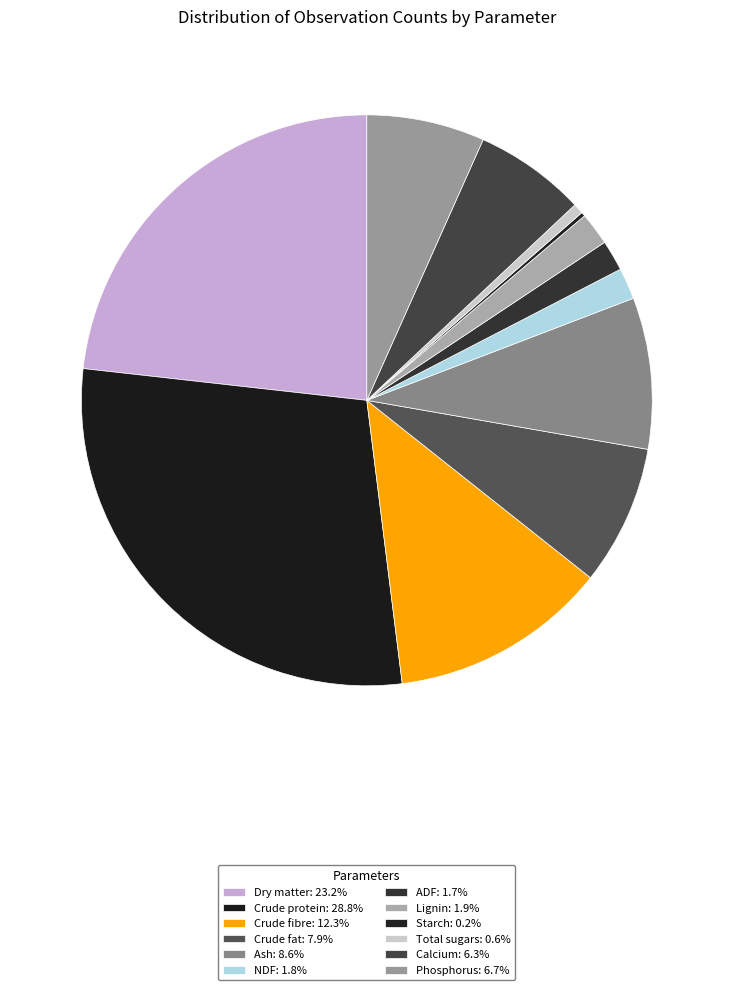

Is it true that Crude fat is 8% of the pie?

True